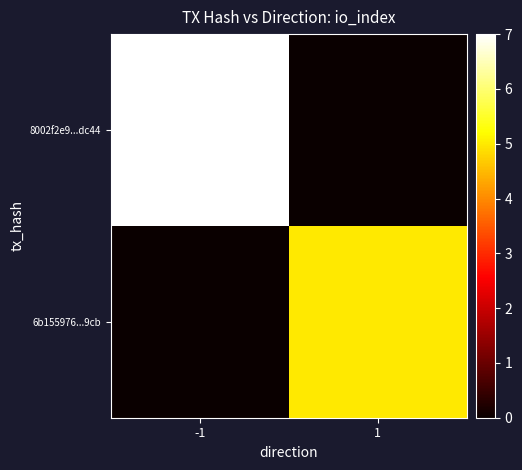

At which category is the sum across all series the highest?

-1